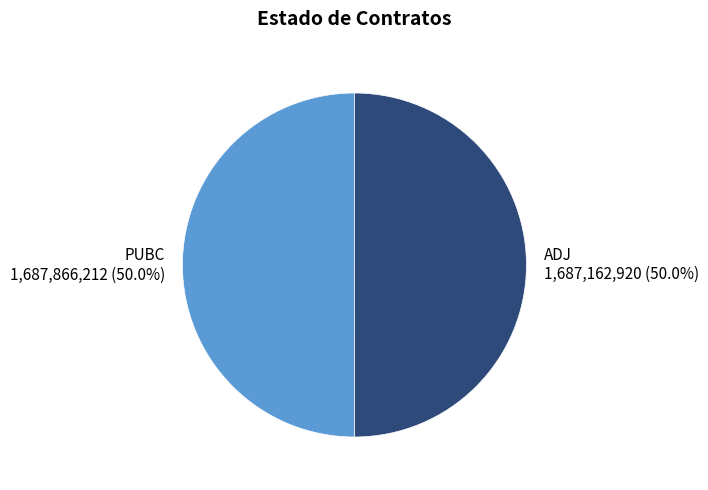

Approximately how many times larger is the value at PUBC compared to ADJ?

1.0